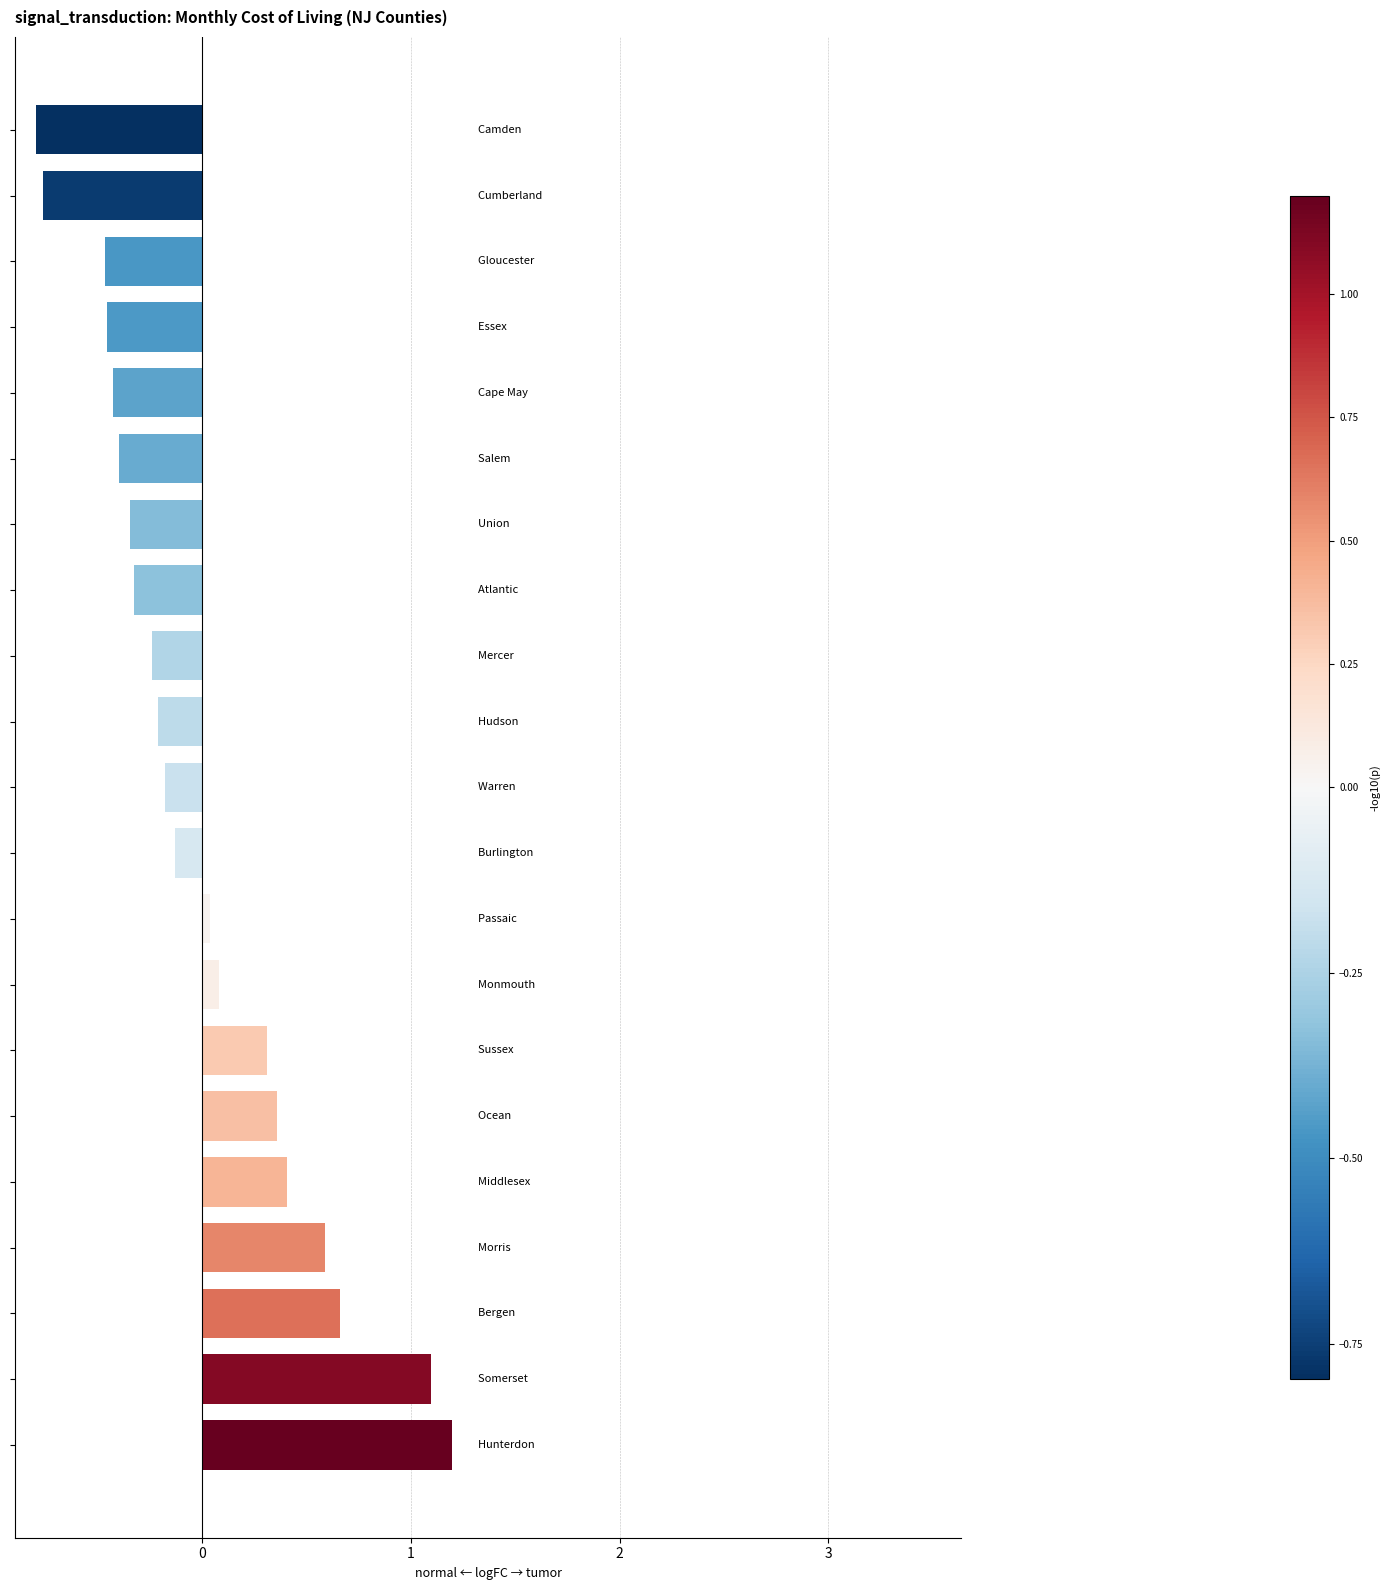

What is the maximum value shown in the chart?

1.2